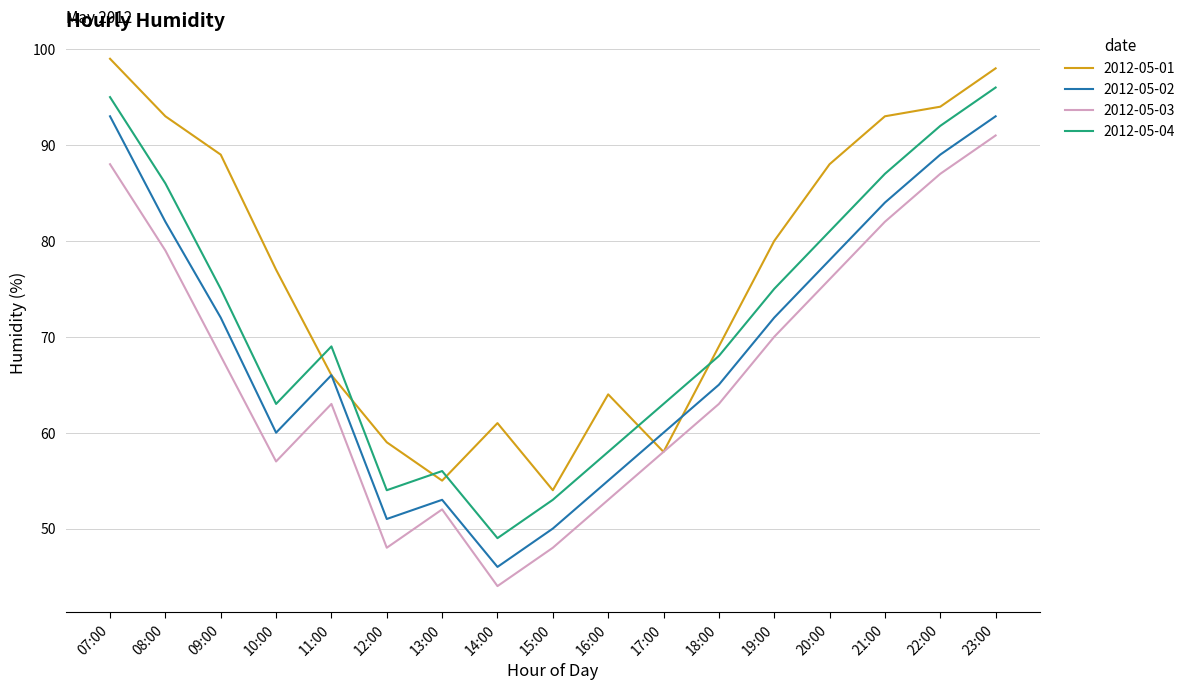

Between 15:00 and 19:00, which series saw the biggest shift?

2012-05-01